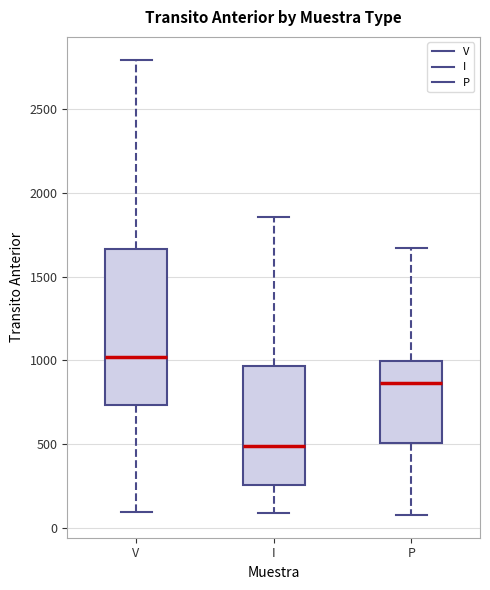

Where does the upper whisker of the box for P end on the y-axis? The values are not printed on the chart, so give them approximately, as read against the axis.

1650